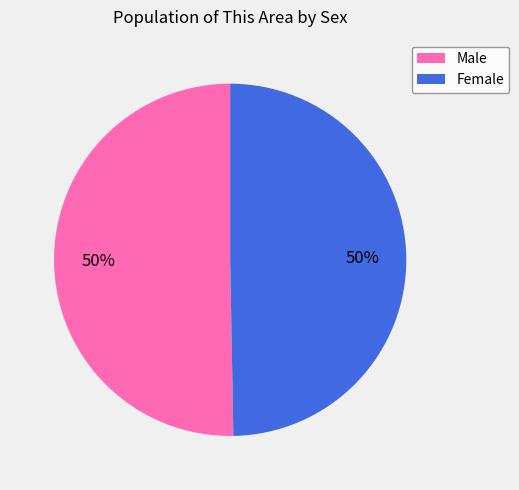

Is it true that Male is 45% of the pie?

False